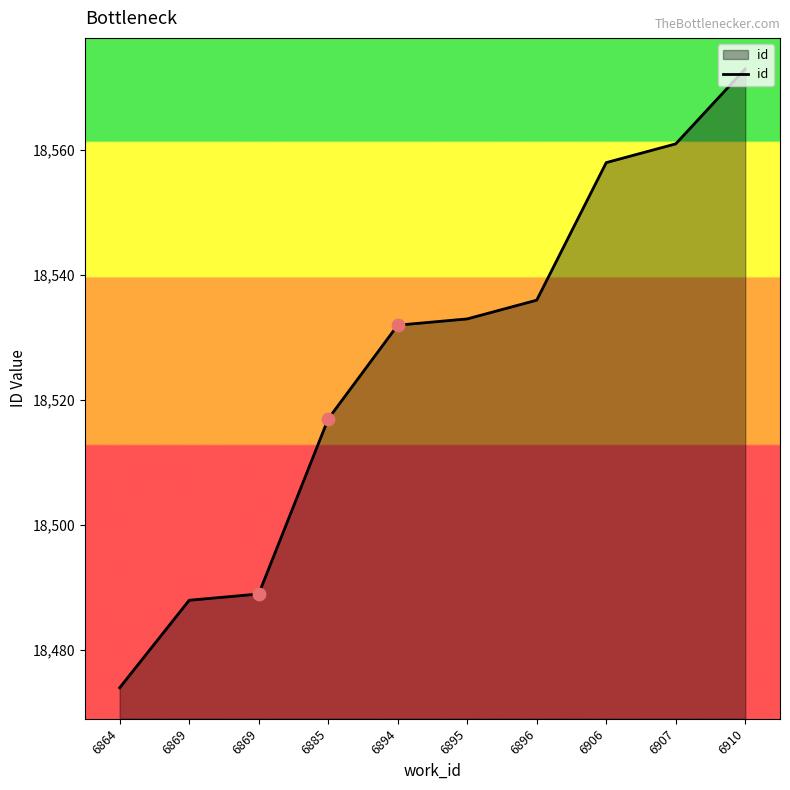

How many lines are shown in the chart?

1